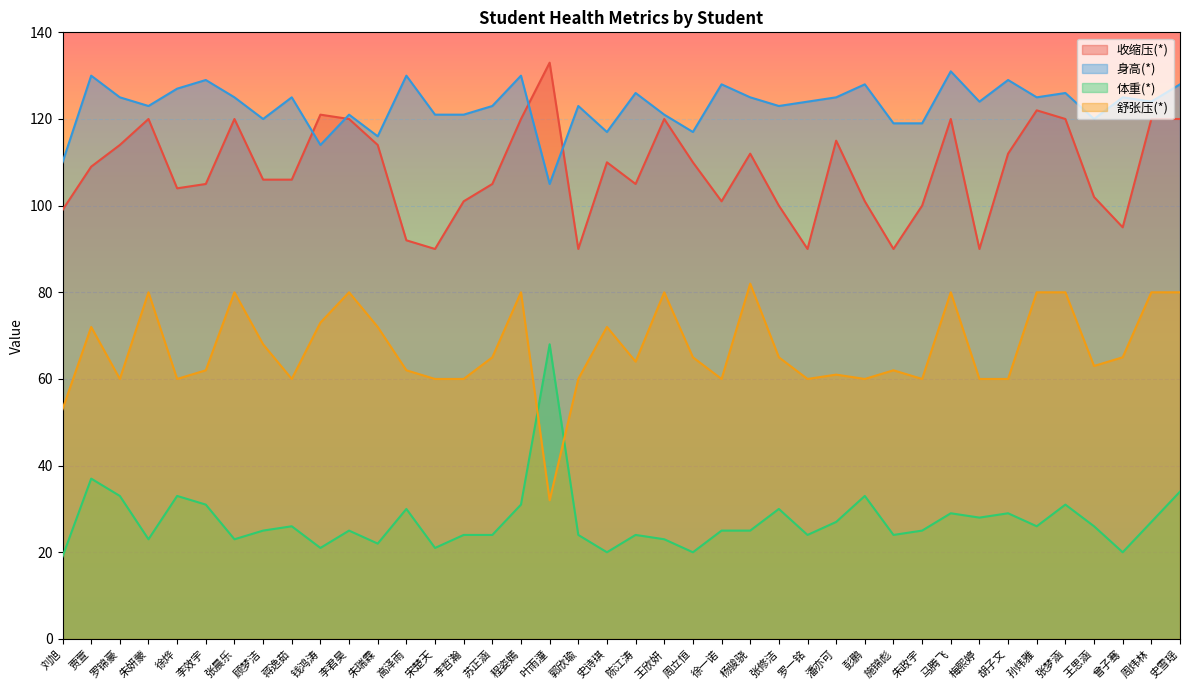

What is the difference between the highest and lowest values at 朱政宇?

94